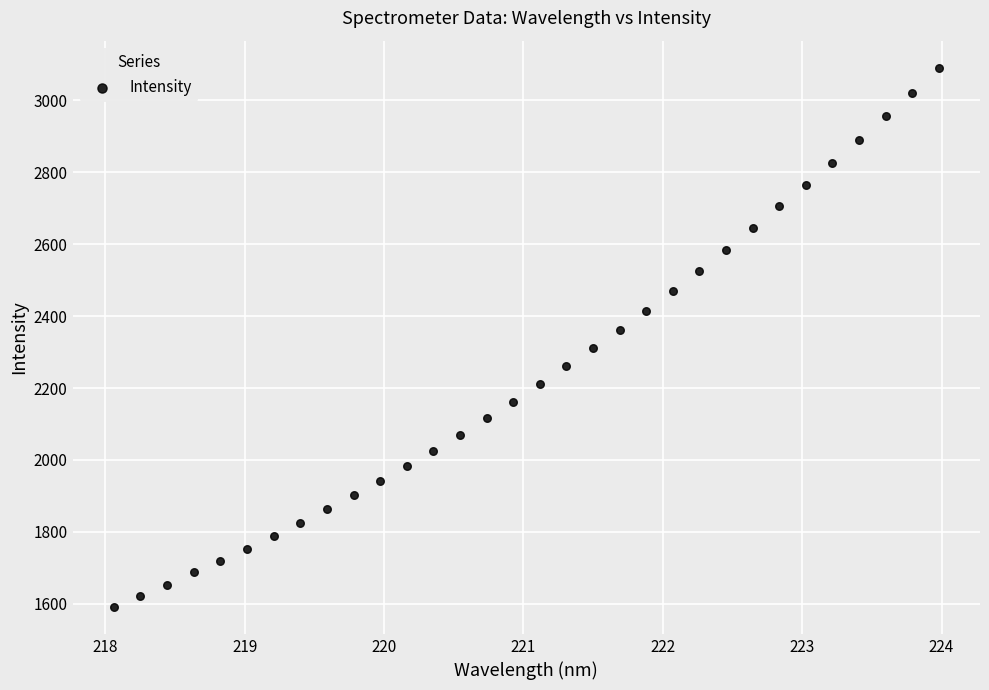

What is the range of Y values (max minus min)?

1499.9